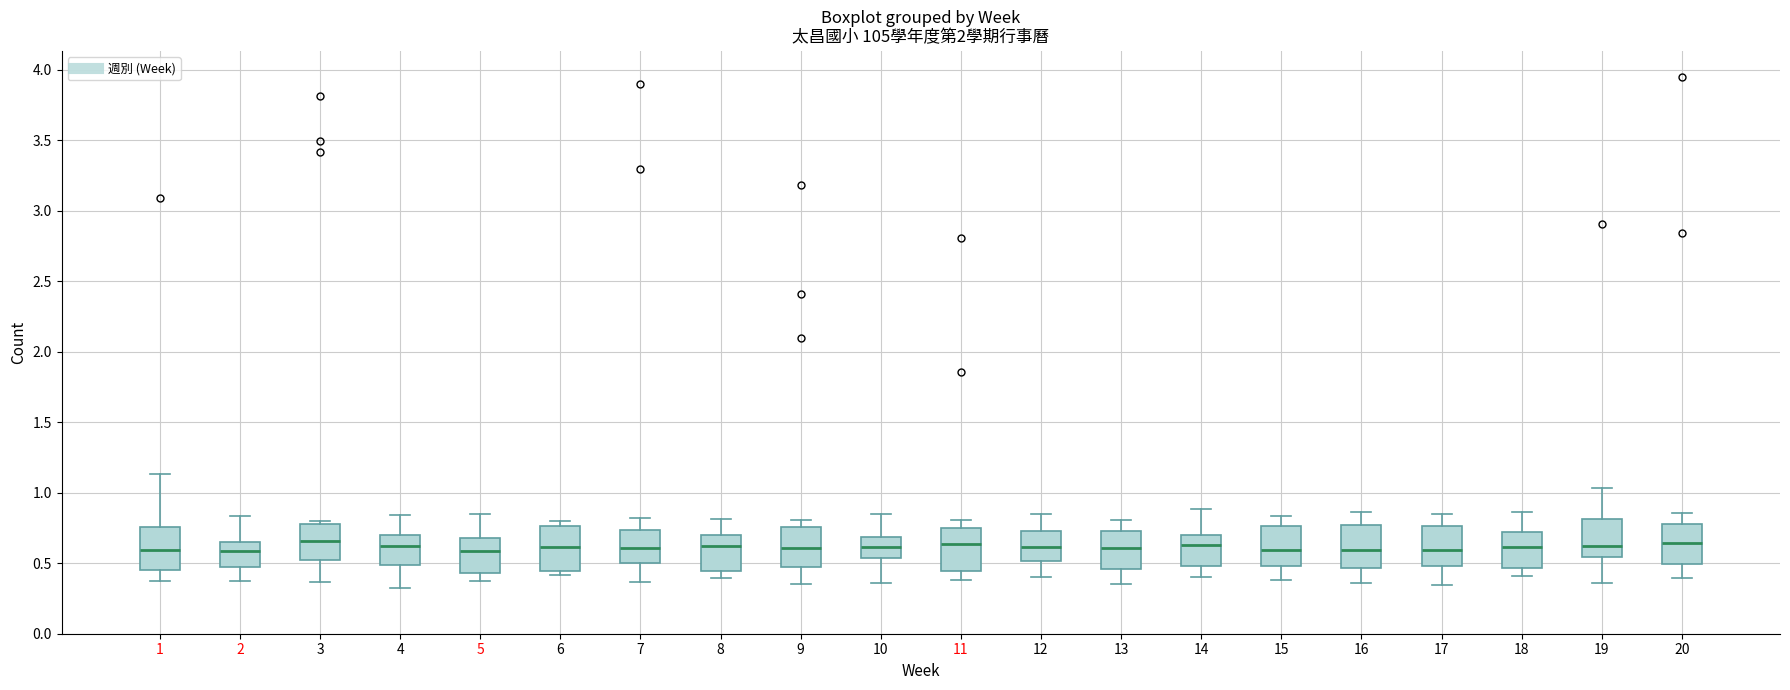

Reading left to right, read every box against the y-axis: the position of its median line, the range the box covers, and the ends of its whiskers. The values are not printed on the chart, so give them approximately, as read against the axis.

1: median 0.60, box 0.45 to 0.75, whiskers 0.35 to 1.15
2: median 0.60, box 0.45 to 0.65, whiskers 0.35 to 0.85
3: median 0.65, box 0.50 to 0.80, whiskers 0.35 to 0.80 (just above the box's upper edge)
4: median 0.60, box 0.50 to 0.70, whiskers 0.35 to 0.85
5: median 0.60, box 0.45 to 0.70, whiskers 0.35 to 0.85
6: median 0.60, box 0.45 to 0.75, whiskers 0.40 to 0.80
7: median 0.60, box 0.50 to 0.75, whiskers 0.35 to 0.80
8: median 0.60, box 0.45 to 0.70, whiskers 0.40 to 0.80
9: median 0.60, box 0.45 to 0.75, whiskers 0.35 to 0.80
10: median 0.60, box 0.55 to 0.70, whiskers 0.35 to 0.85
11: median 0.65, box 0.45 to 0.75, whiskers 0.40 to 0.80
12: median 0.60, box 0.50 to 0.75, whiskers 0.40 to 0.85
13: median 0.60, box 0.45 to 0.75, whiskers 0.35 to 0.80
14: median 0.65, box 0.50 to 0.70, whiskers 0.40 to 0.90
15: median 0.60, box 0.50 to 0.75, whiskers 0.40 to 0.85
16: median 0.60, box 0.45 to 0.75, whiskers 0.35 to 0.85
17: median 0.60, box 0.50 to 0.75, whiskers 0.35 to 0.85
18: median 0.60, box 0.45 to 0.70, whiskers 0.40 to 0.85
19: median 0.60, box 0.55 to 0.80, whiskers 0.35 to 1.05
20: median 0.65, box 0.50 to 0.80, whiskers 0.40 to 0.85